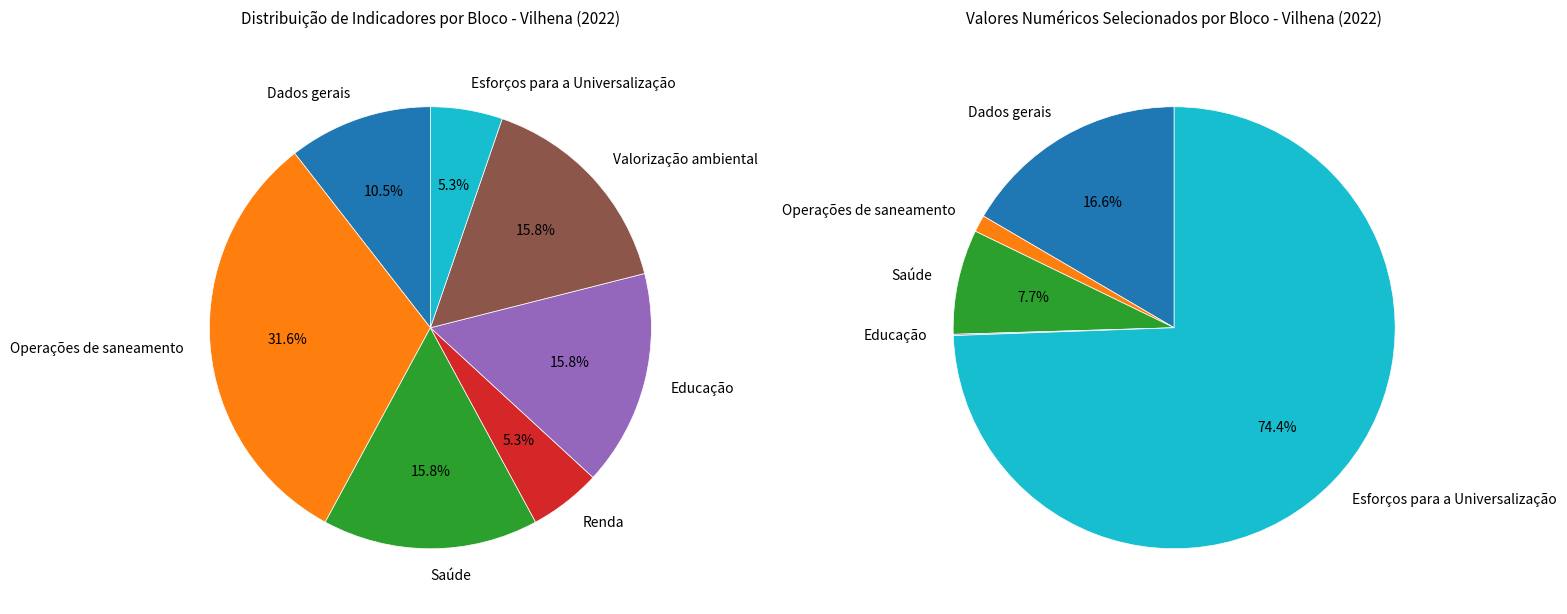

Which slice is the smallest?

Renda